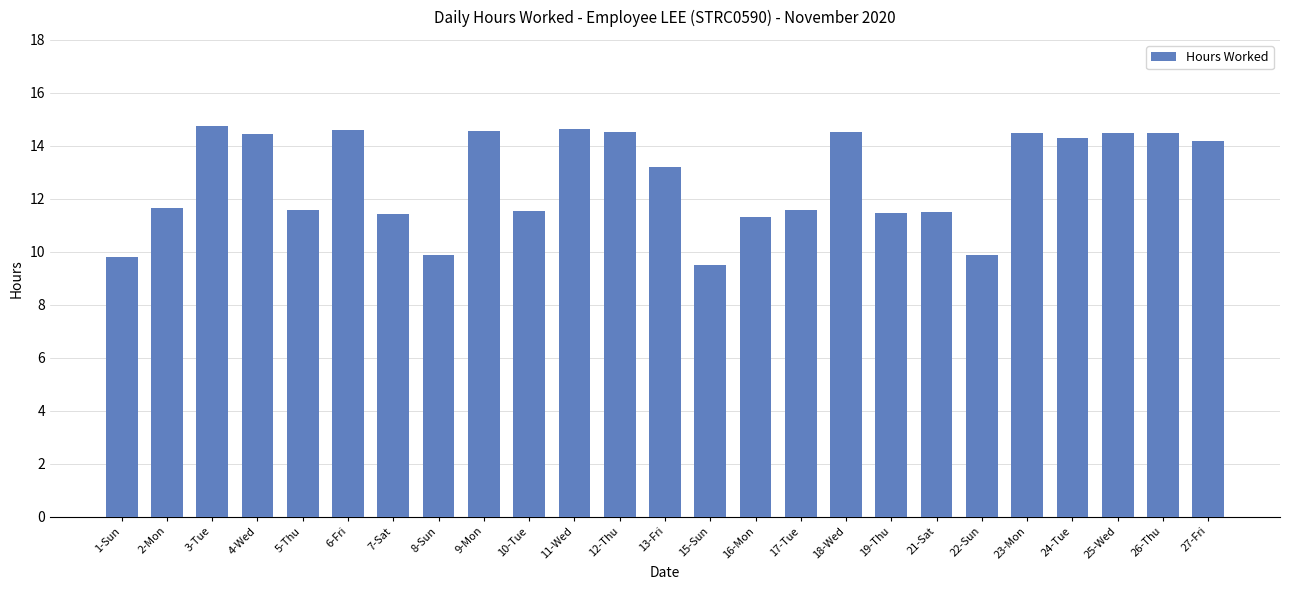

What is the sum of the values at 3-Tue and 25-Wed?

29.2